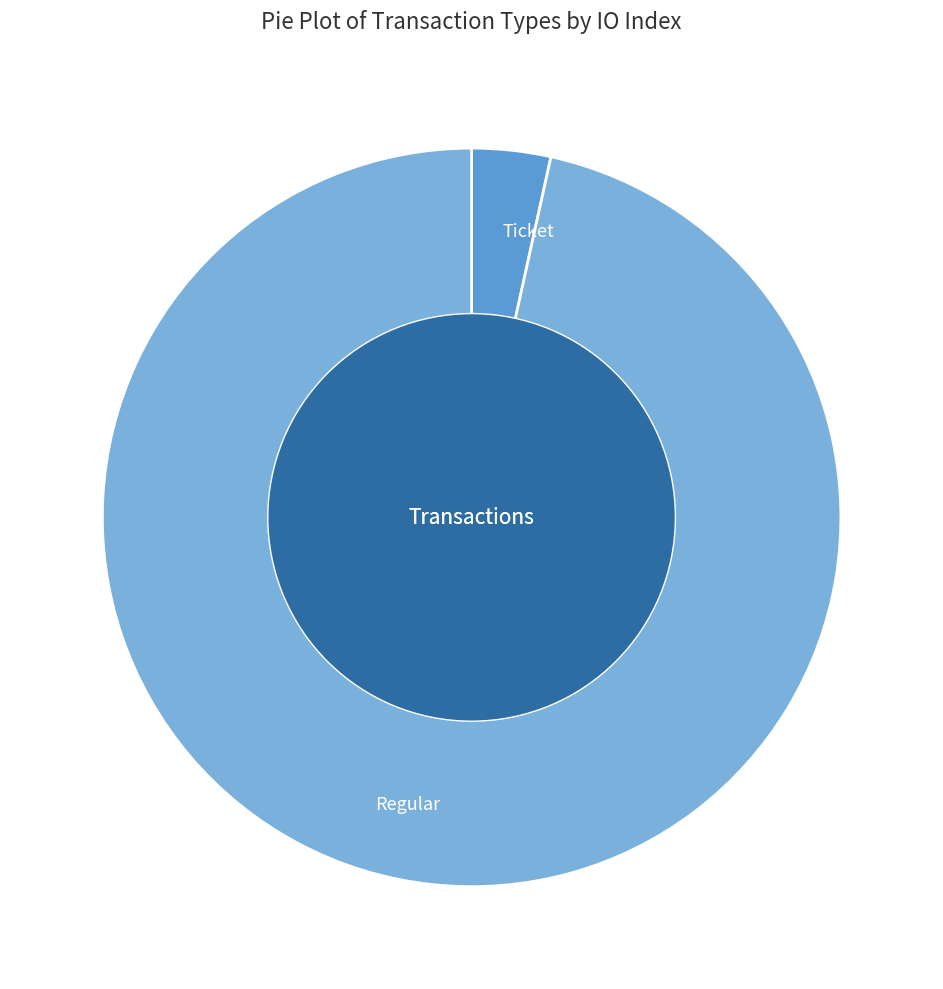

Count the number of slices in the pie.

2